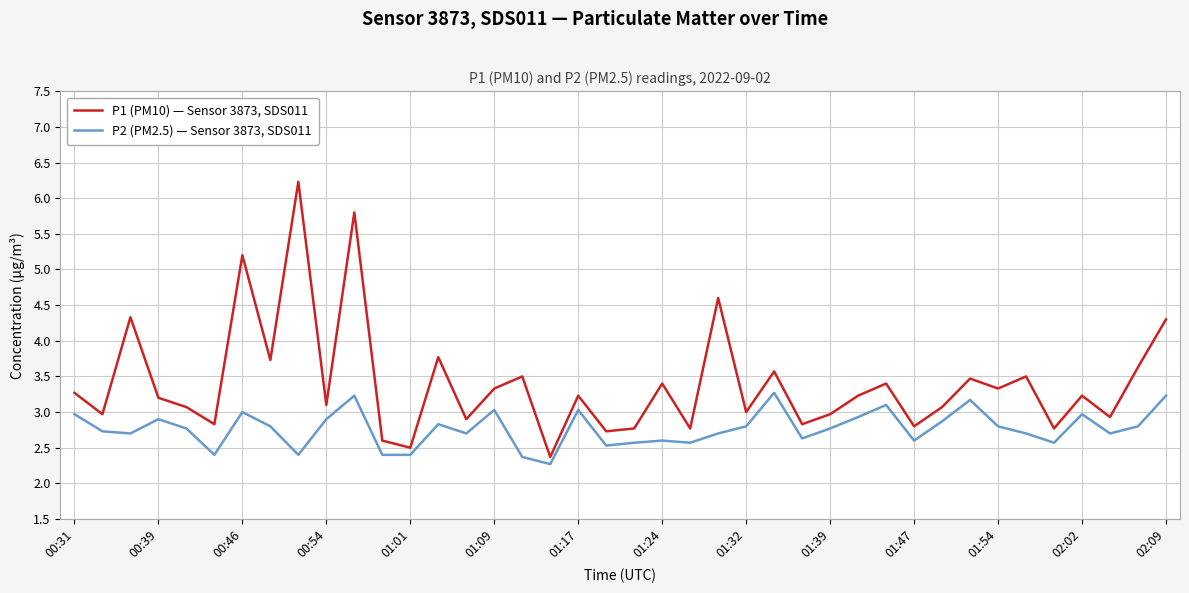

What is the highest value of the P1 (PM10) — Sensor 3873, SDS011 series?

6.2